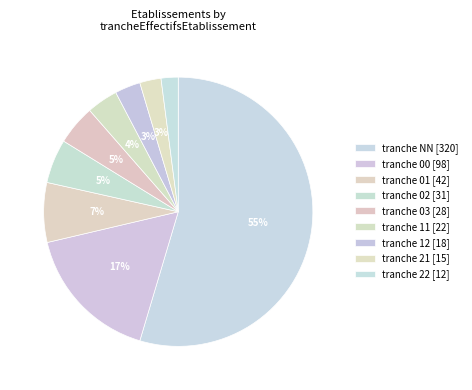

Does any single category account for the majority?

Yes